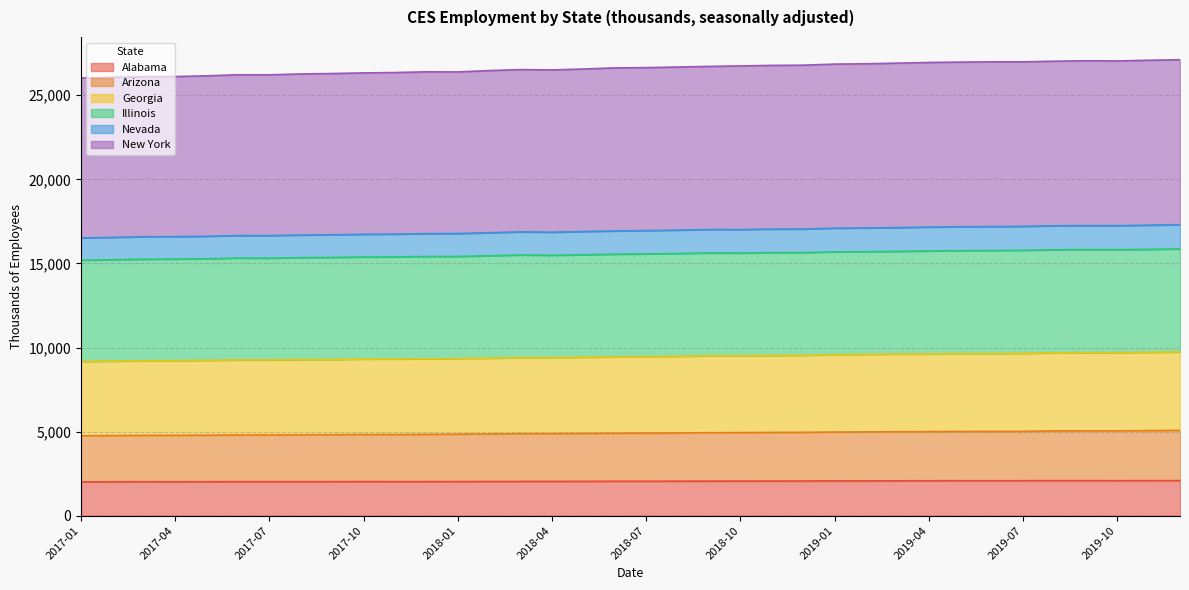

Between 2017-08 and 2018-12, which series saw the biggest shift?

New York